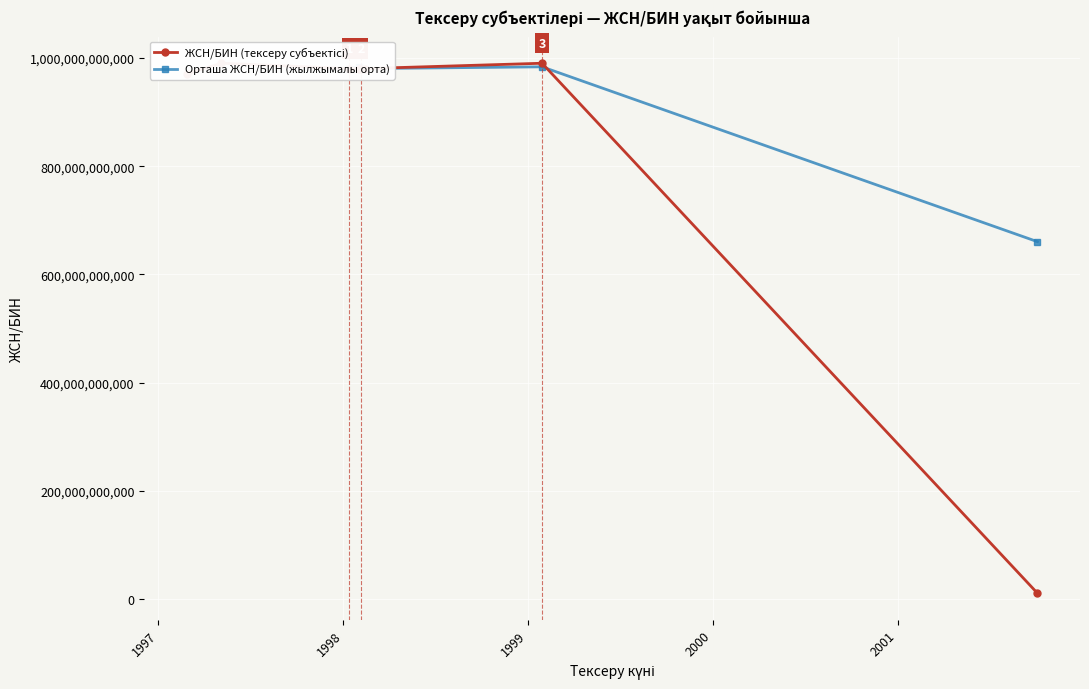

Is it true that the value at 1998-02-05 is 1492322981736?

False